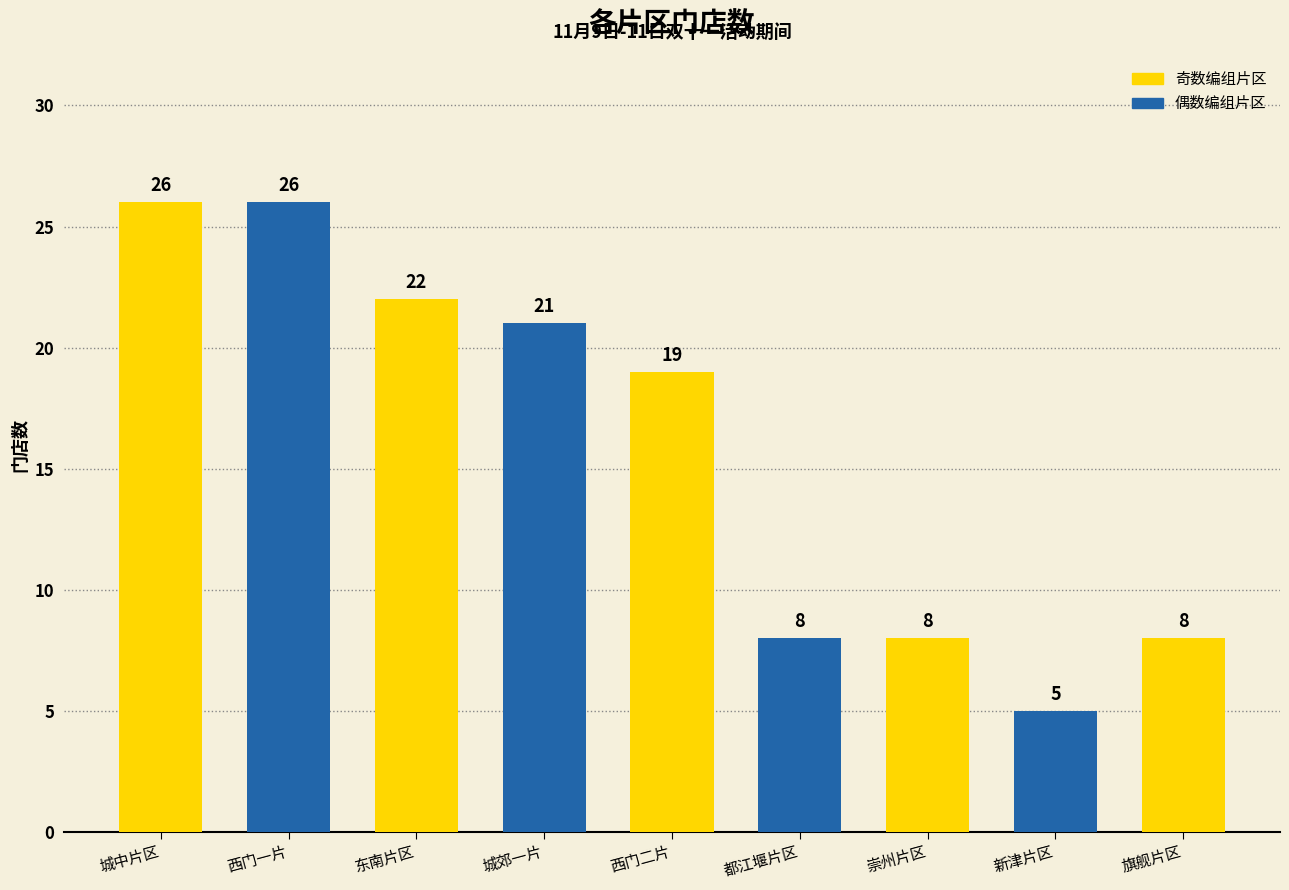

How many bars are there in total?

9